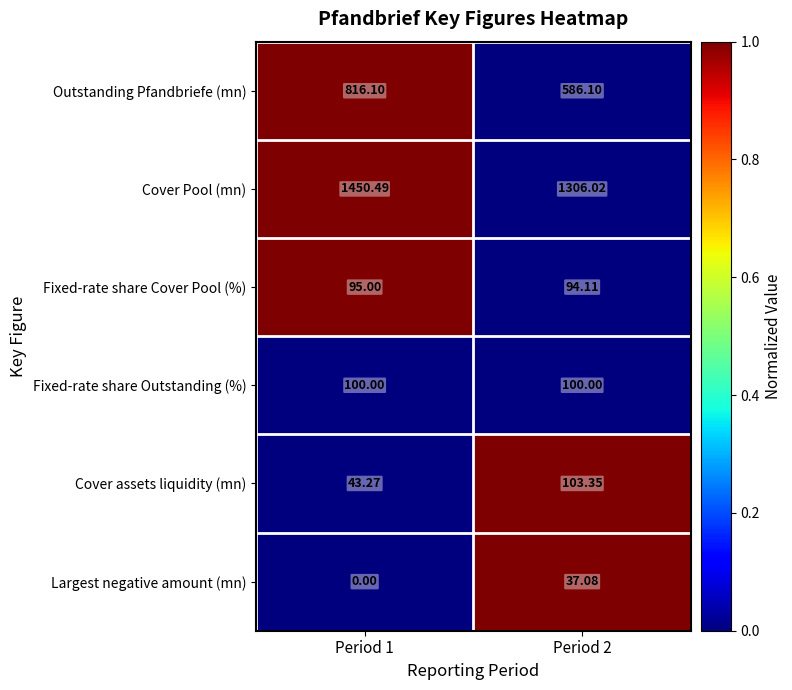

List the series in order of their peak value, lowest first.

Largest negative amount (mn), Fixed-rate share Cover Pool (%), Fixed-rate share Outstanding (%), Cover assets liquidity (mn), Outstanding Pfandbriefe (mn), Cover Pool (mn)